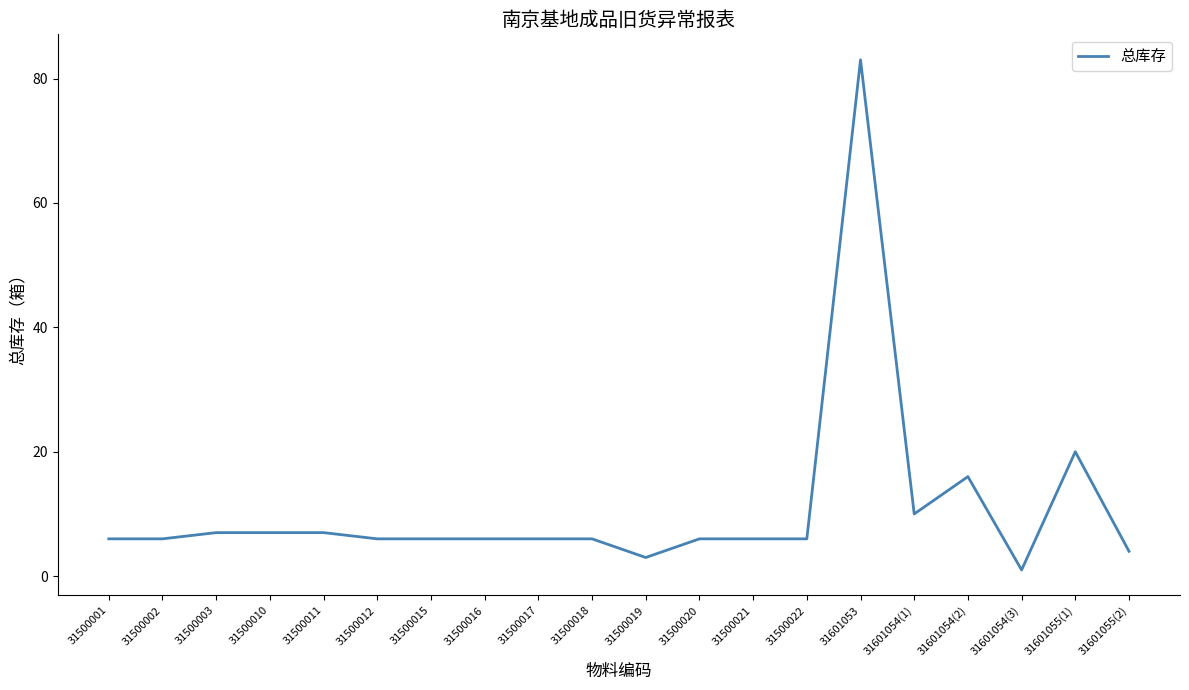

What is the maximum value shown in the chart?

83